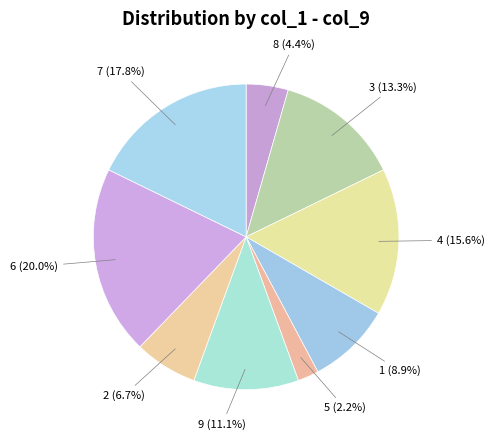

How many slices are in this pie chart?

9